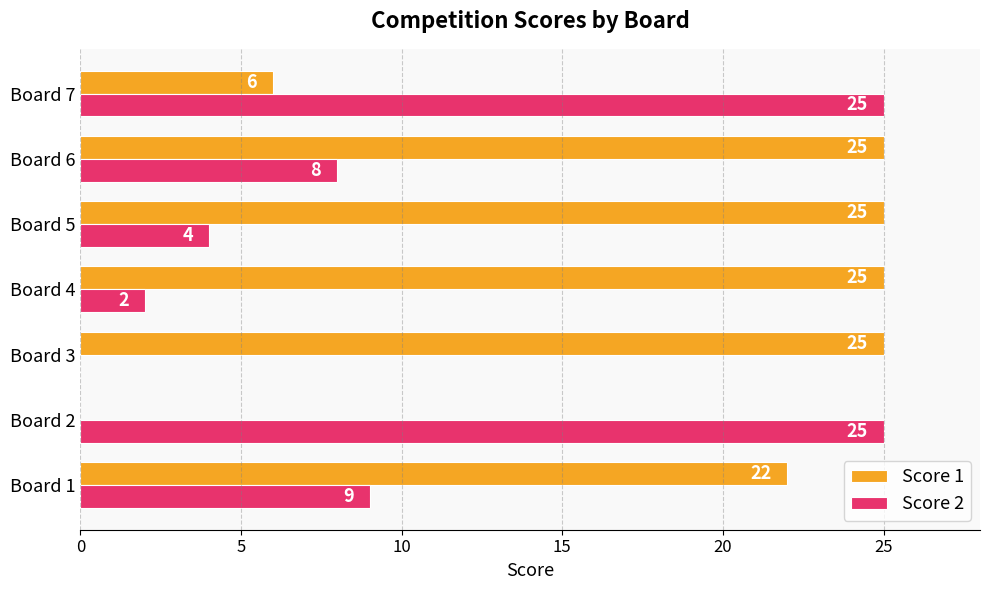

Between Board 3 and Board 6, which series saw the biggest shift?

Score 2